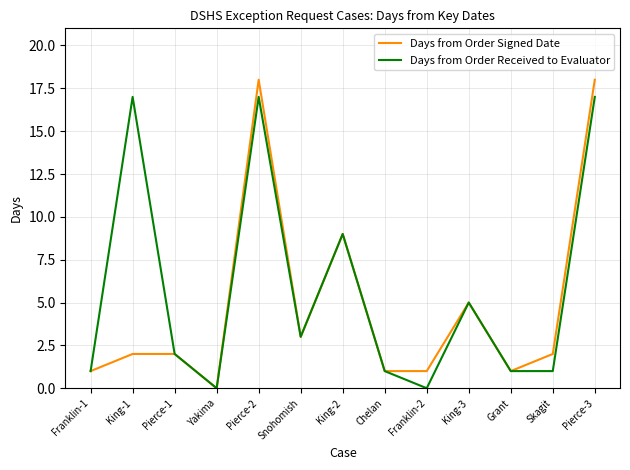

Between King-1 and Skagit, which series saw the biggest shift?

Days from Order Received to Evaluator